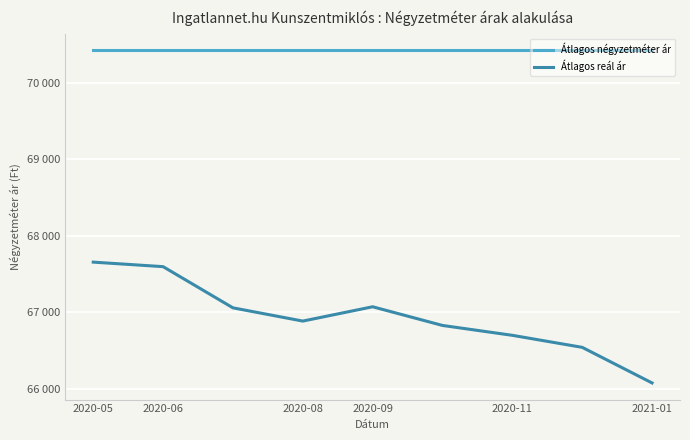

Is this an area chart (filled region under the line)?

No